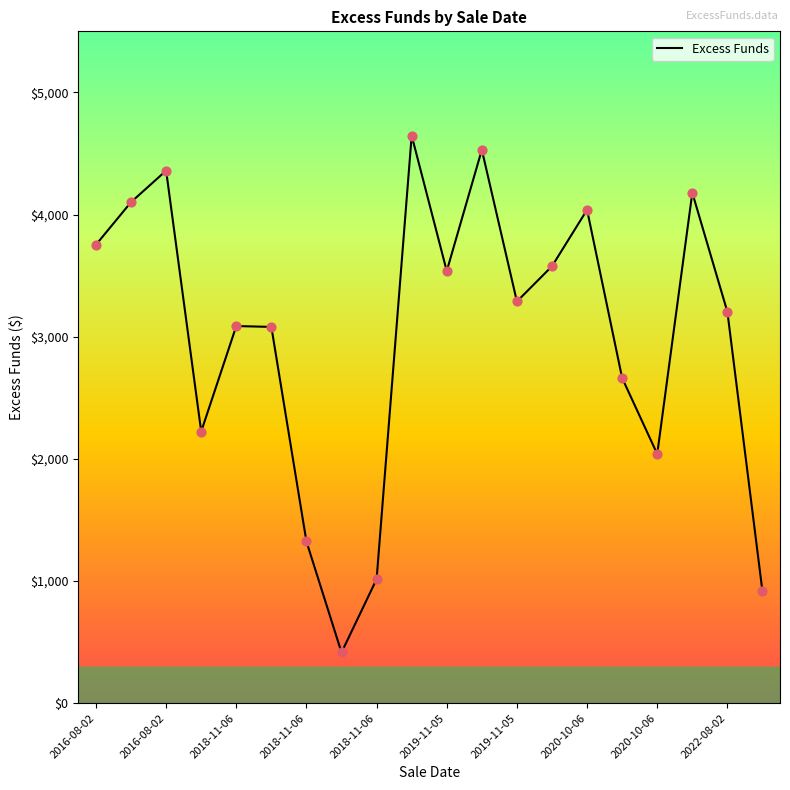

What is the difference between the maximum and minimum values?

4231.5